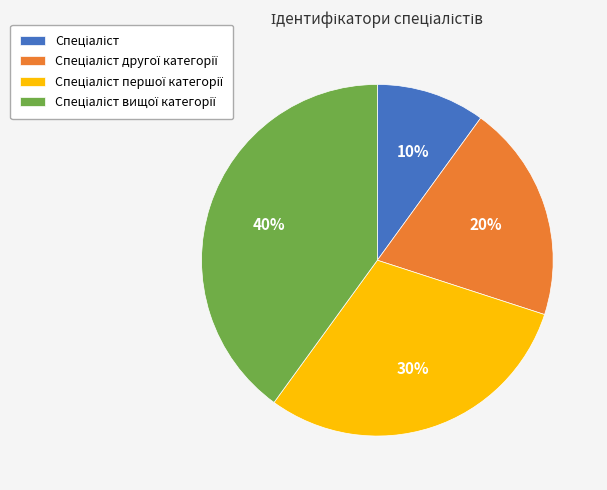

Does any single category account for the majority?

No